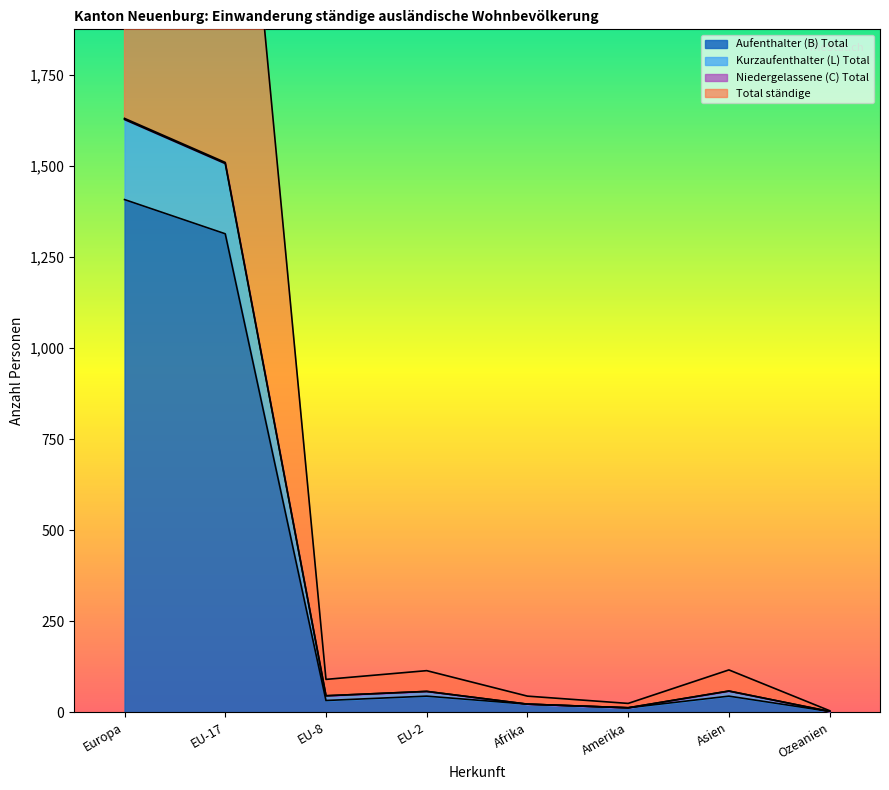

True or false: Kurzaufenthalter (L) Total and Aufenthalter (B) Total intersect in this chart.

False